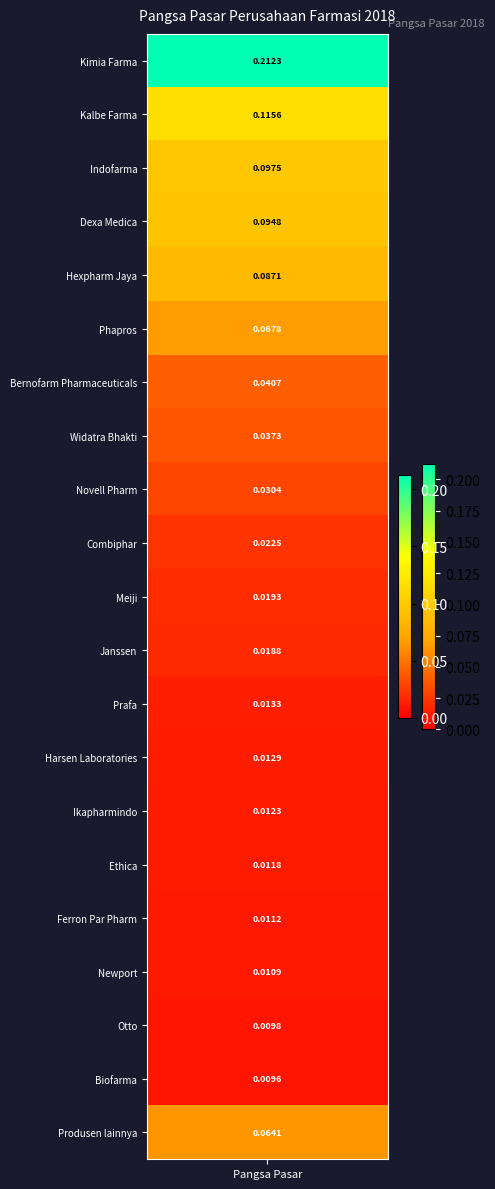

What is the difference between the maximum and second lowest values?

0.2